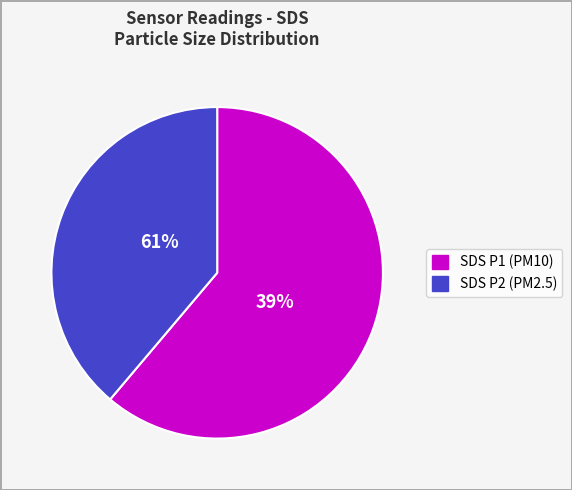

Count the number of slices in the pie.

2